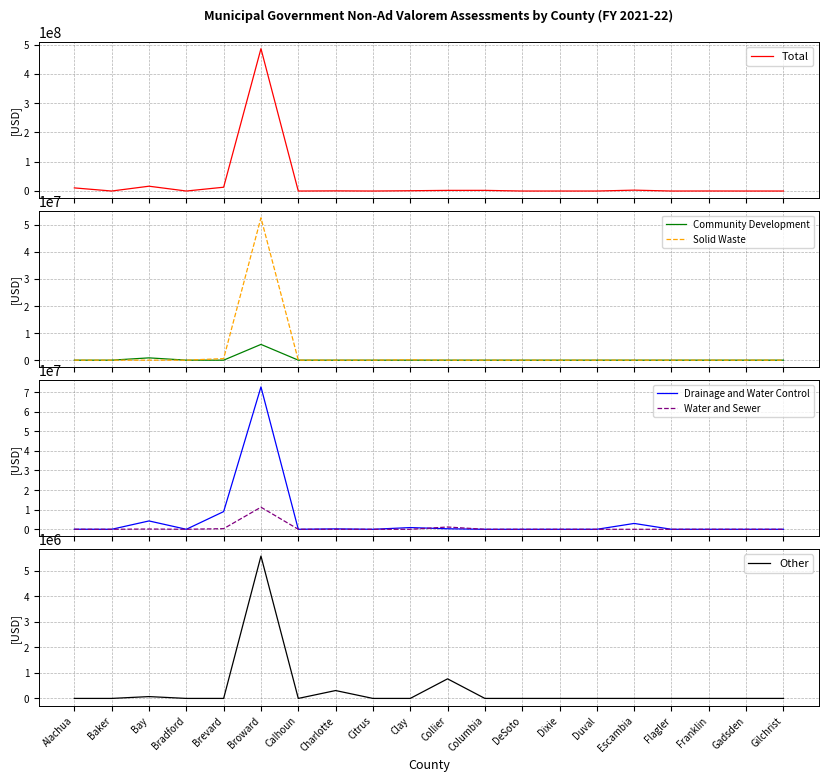

What is the total value across all series at Charlotte?

1039932